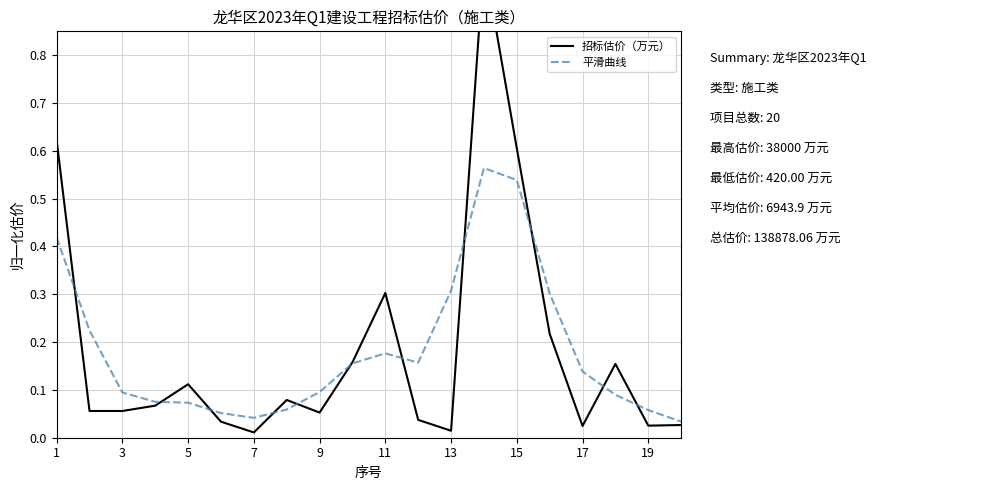

Which series has the largest total across all categories?

平滑曲线